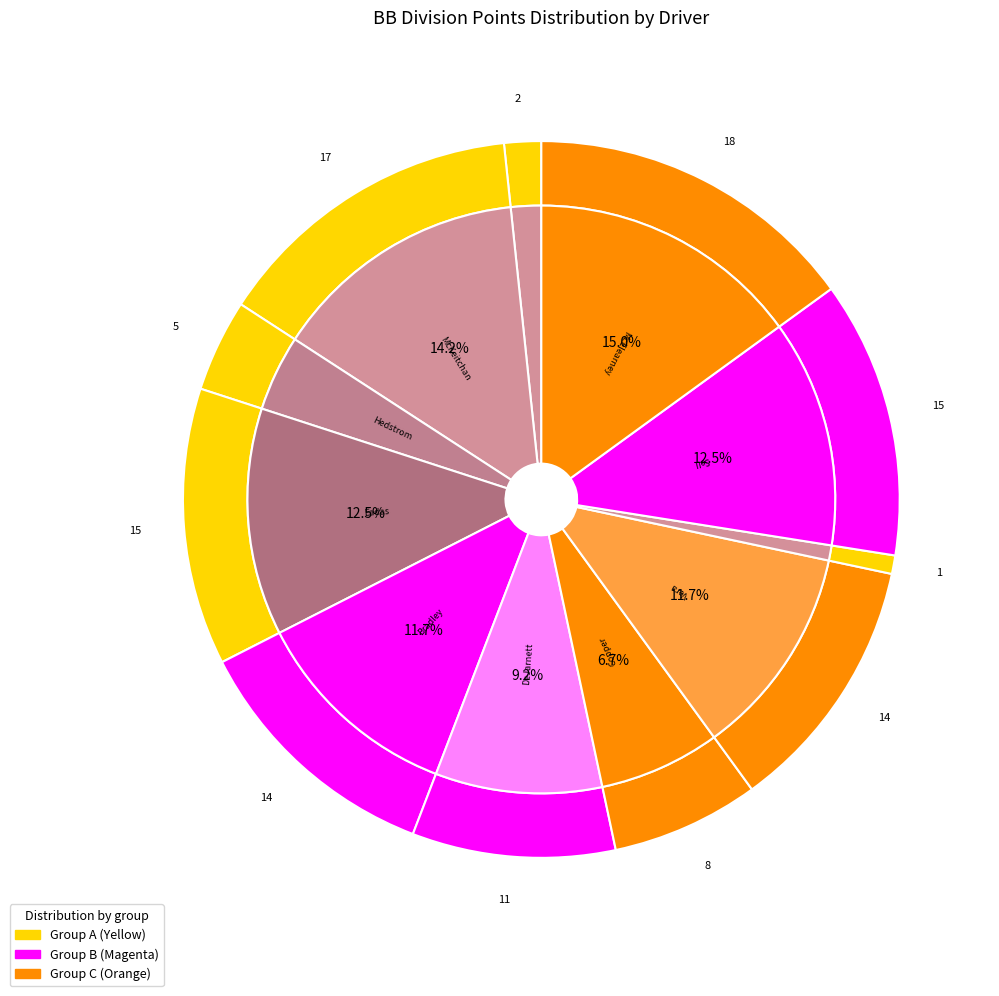

How many segments does this pie chart have?

11